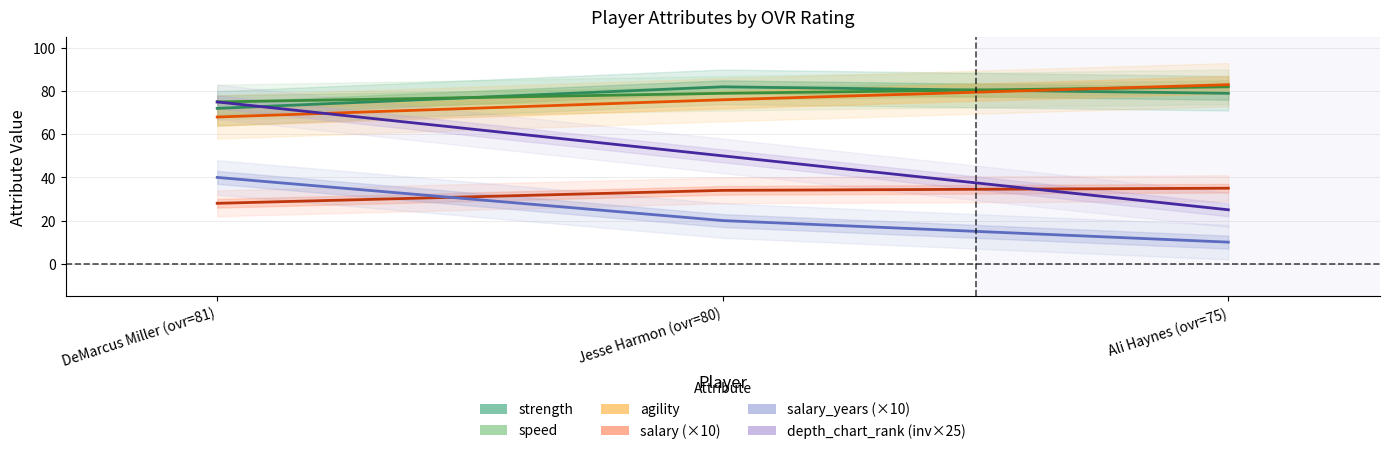

What position from the right is Jesse Harmon (ovr=80)?

2